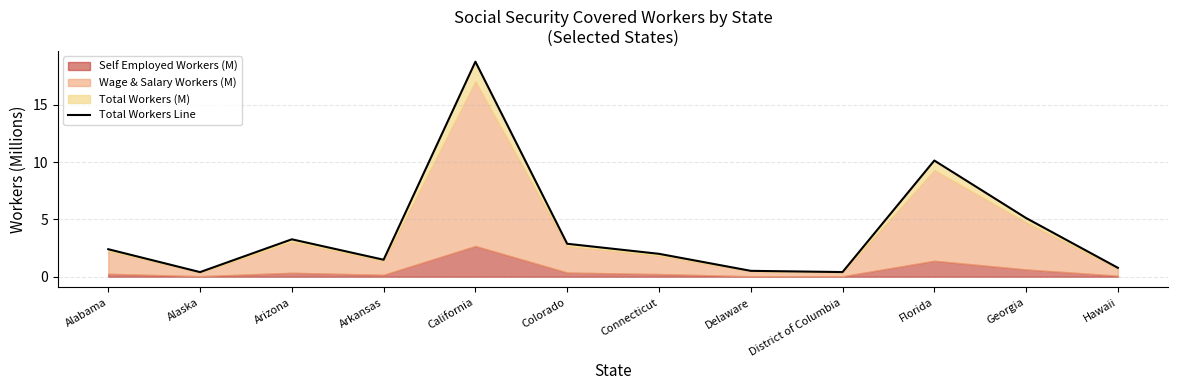

Which label corresponds to the largest value in the chart?

California